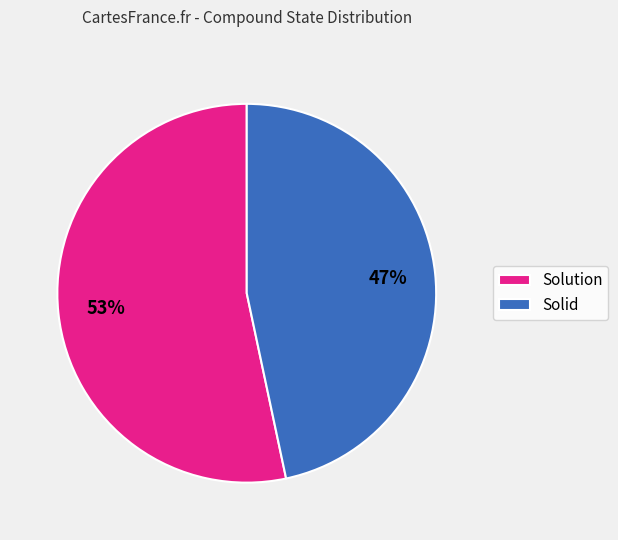

Do Solution and Solid together represent more than half of the pie?

Yes